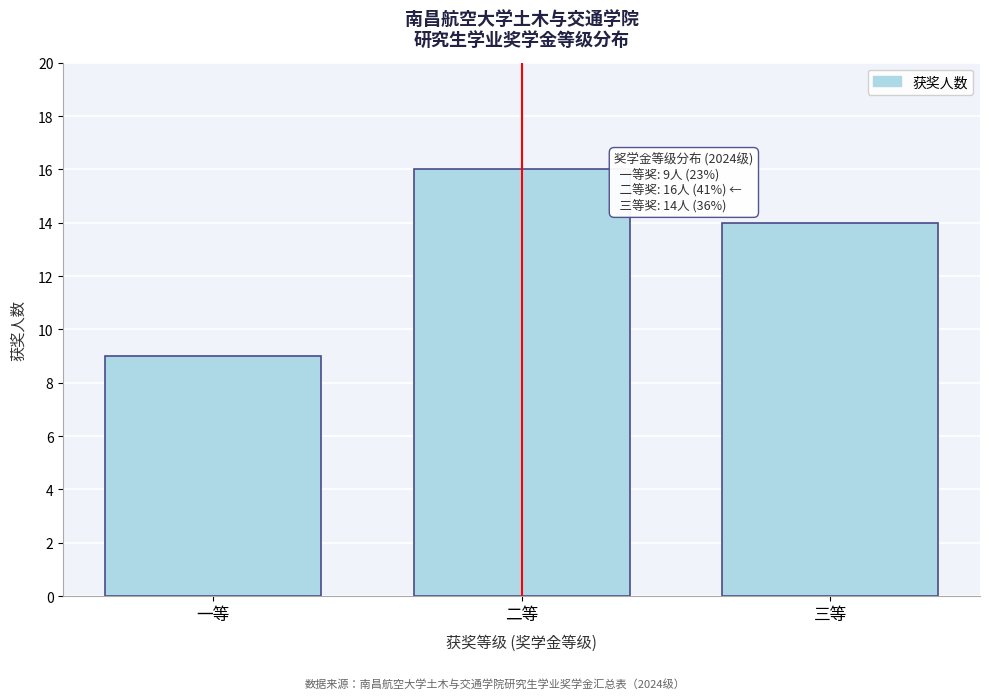

Reading right to left, extract all data points from this chart.

14	16	9